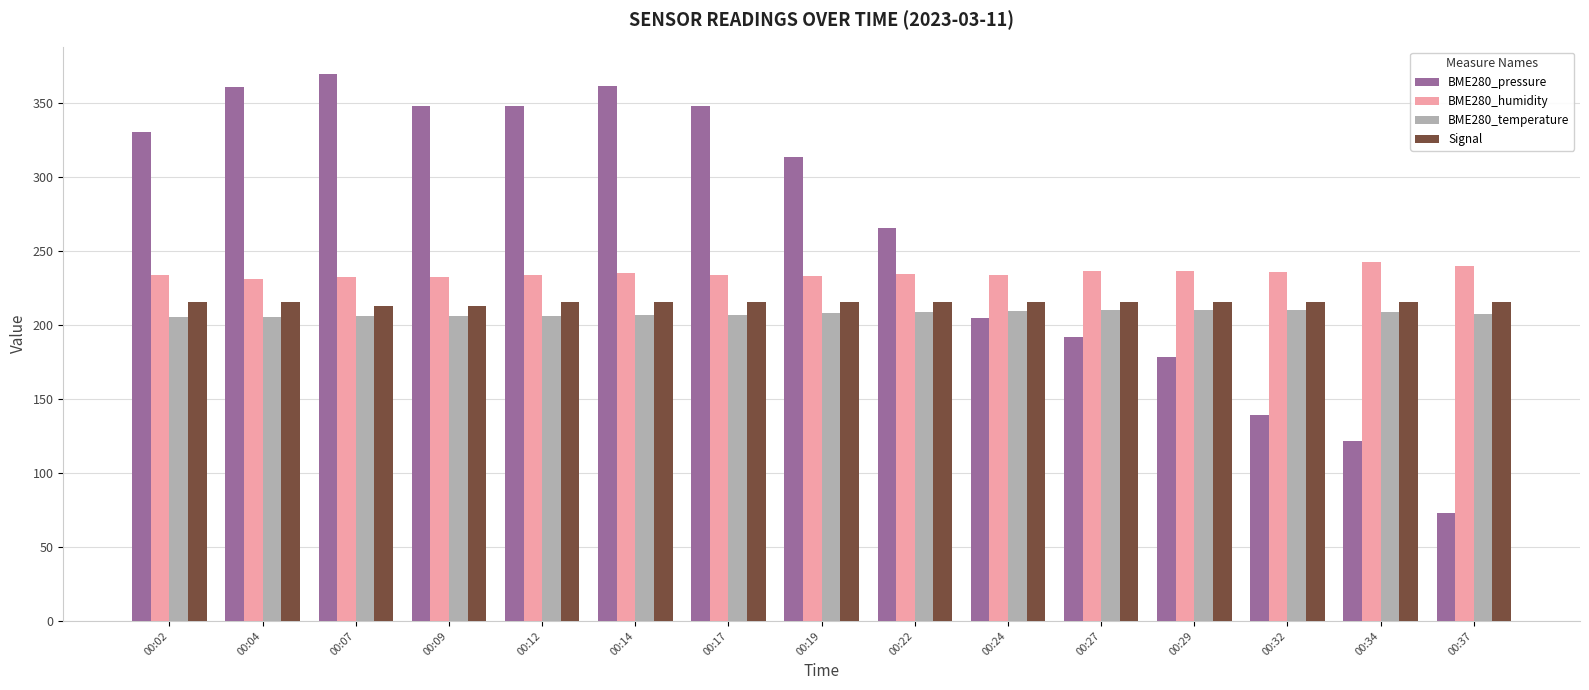

What is the difference between the second highest and second lowest values in the BME280_humidity series?

7.8